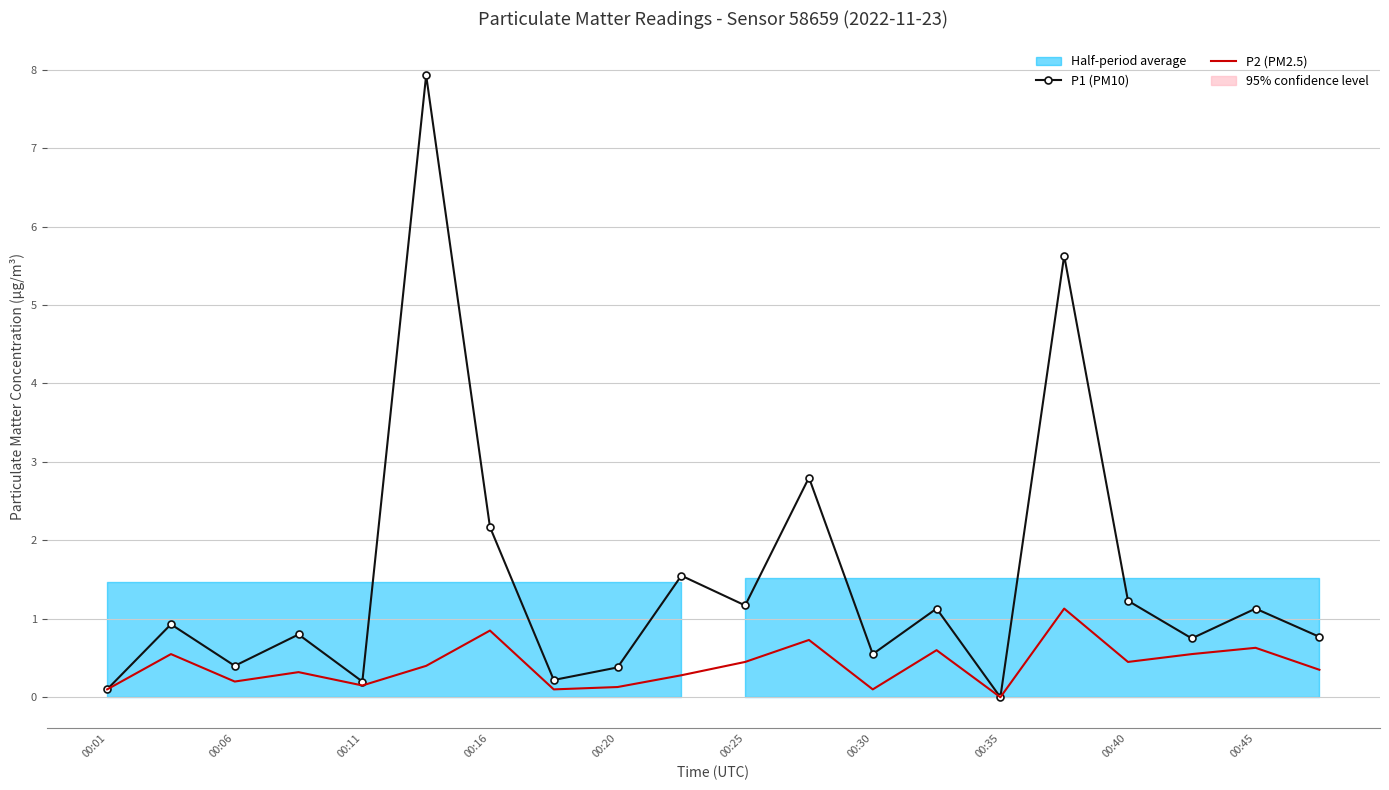

What is the sum of the P1 (PM10) values at 00:30 and 00:25?

1.7